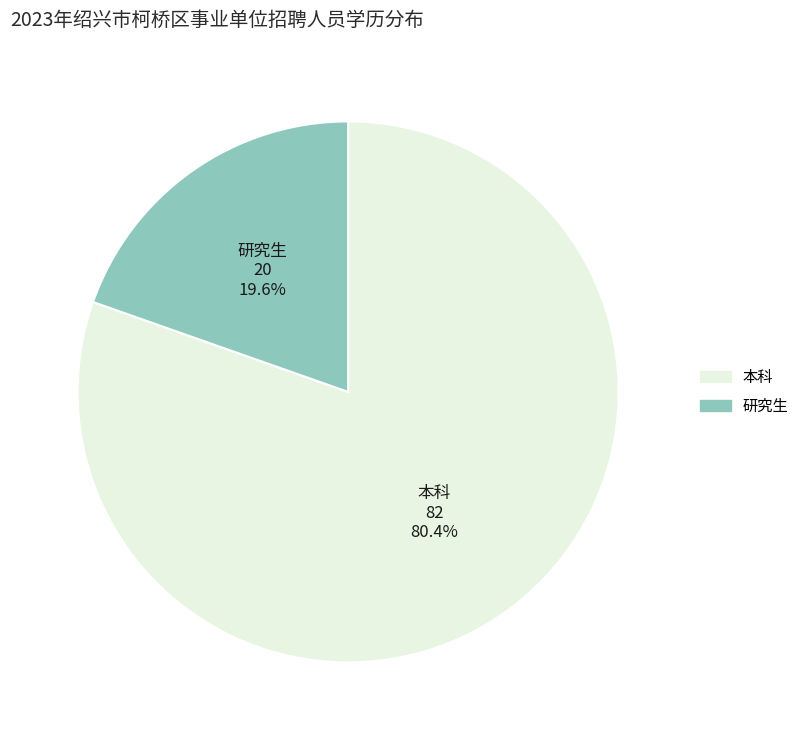

Is there a majority slice in this chart?

Yes